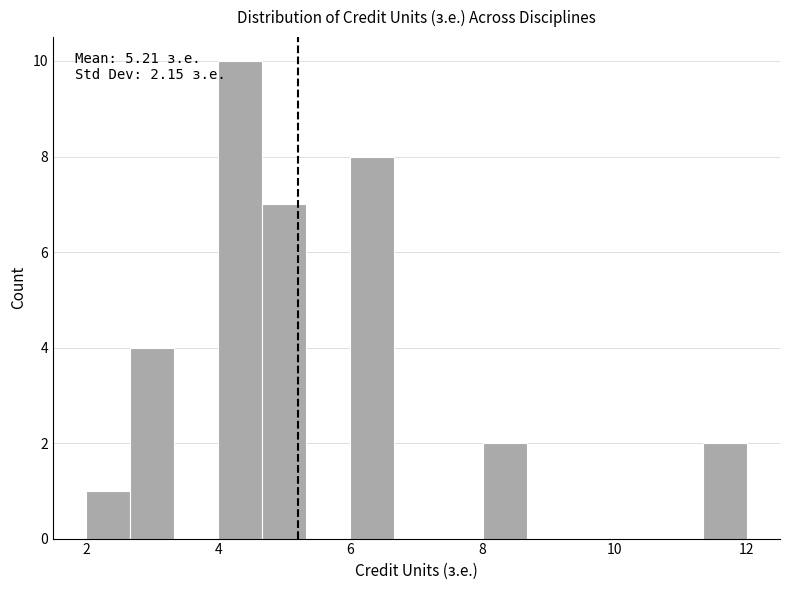

Around what value on the x-axis is the tallest bar? Give the approximate position of its centre, as read against the axis.

4.4